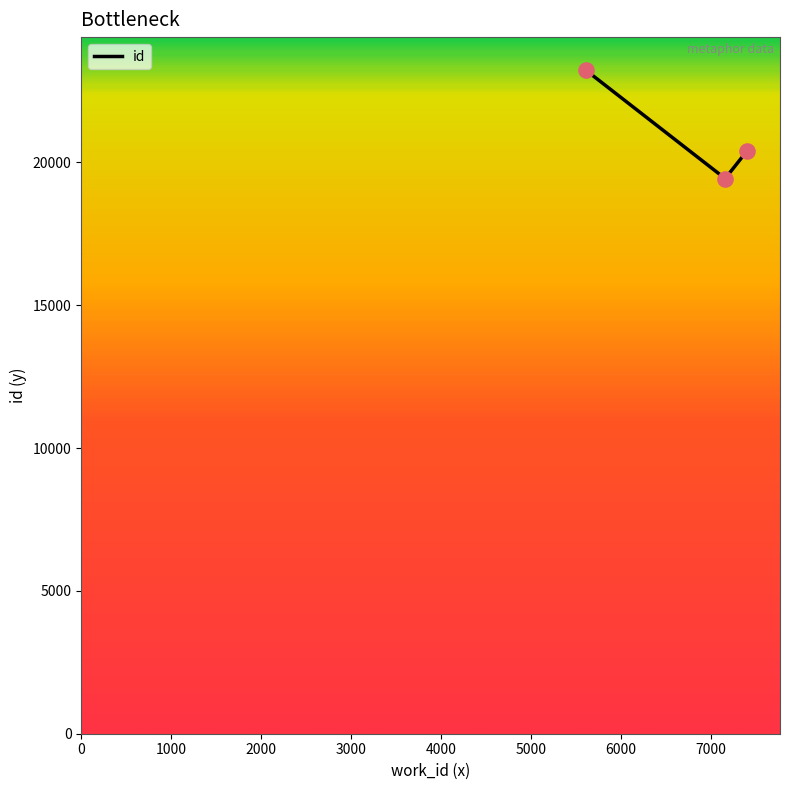

What is the minimum value shown in the chart?

19433